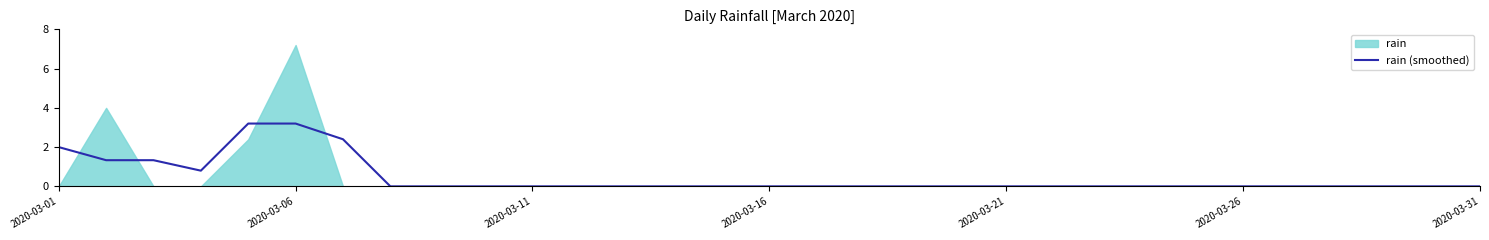

Reading left to right, what are all the values shown in this chart?

2.0	1.3	1.3	0.8	3.2	3.2	2.4	0.0	0.0	0.0	0.0	0.0	0.0	0.0	0.0	0.0	0.0	0.0	0.0	0.0	0.0	0.0	0.0	0.0	0.0	0.0	0.0	0.0	0.0	0.0	0.0